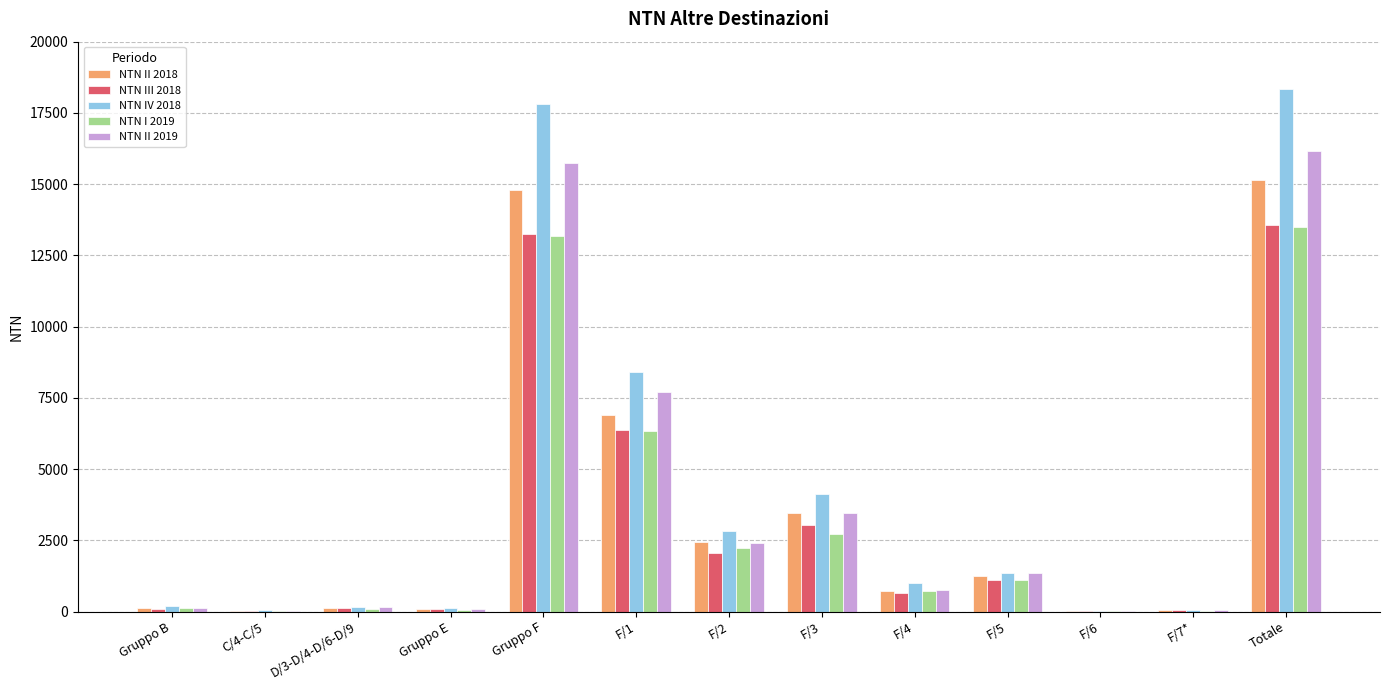

What is the sum of all NTN III 2018 values?

40374.8